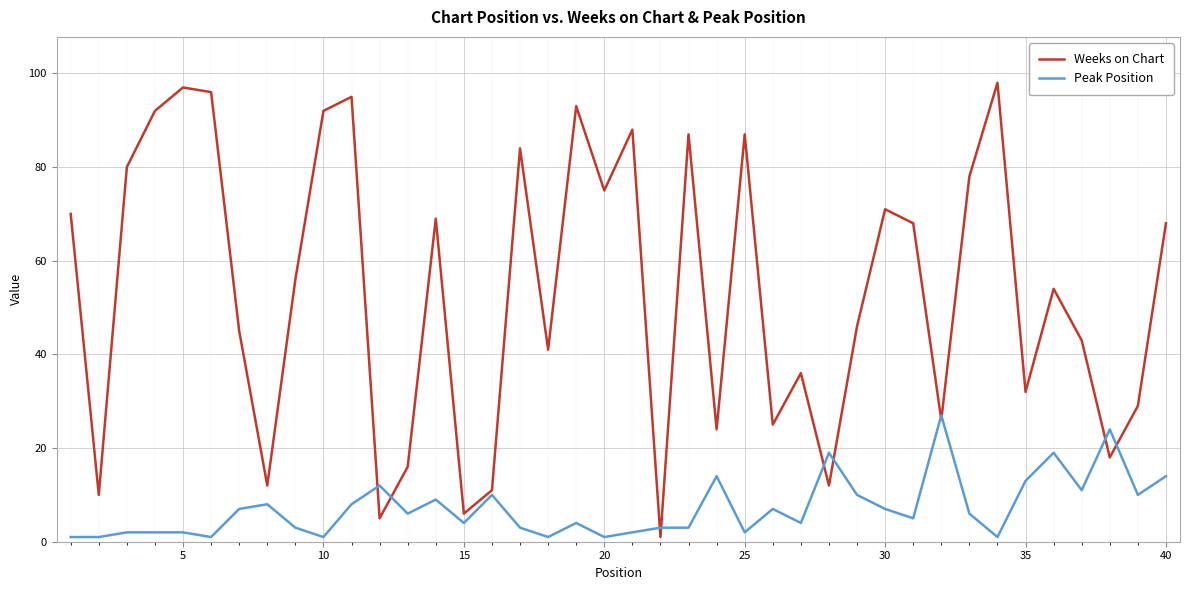

Does the chart display data point markers on the line(s)?

No